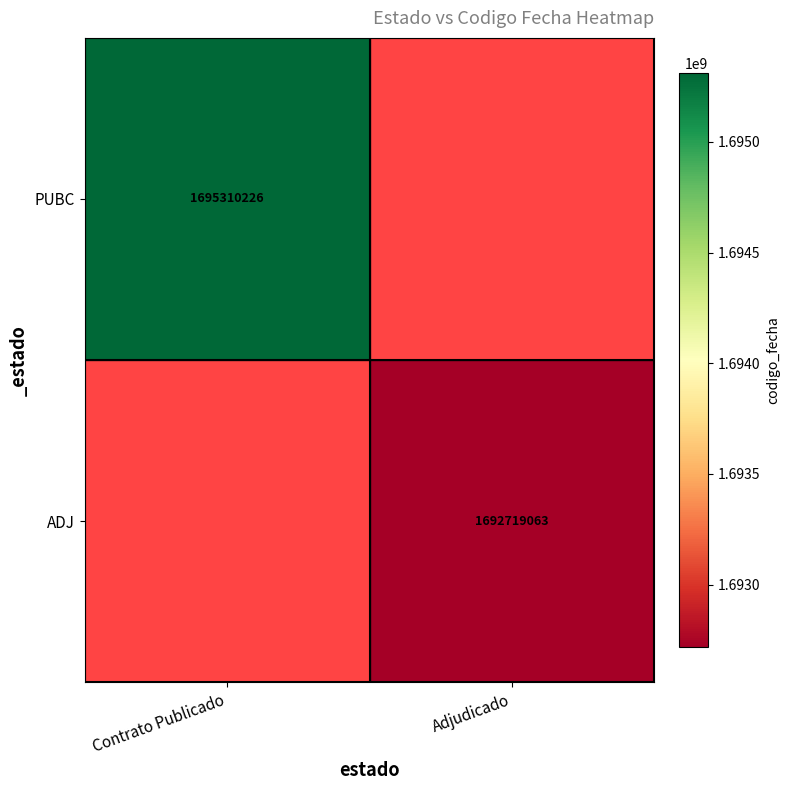

Is it true that ADJ equals 1692719063 at Adjudicado?

True